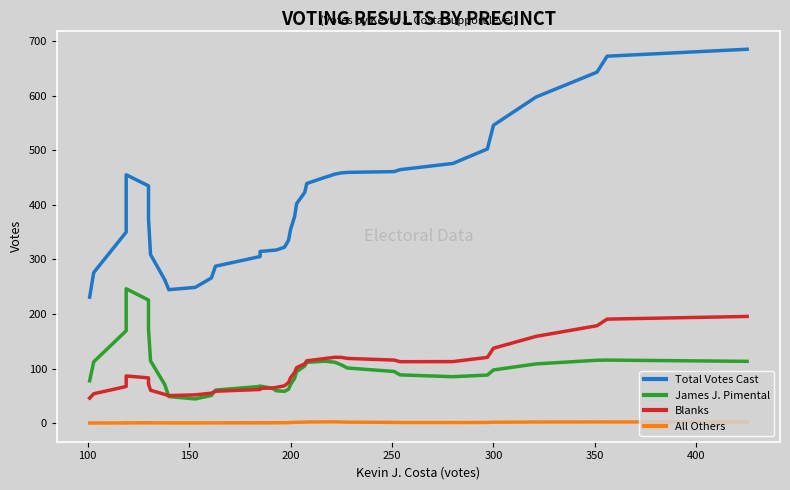

Which series has the largest range (max minus min)?

Total Votes Cast